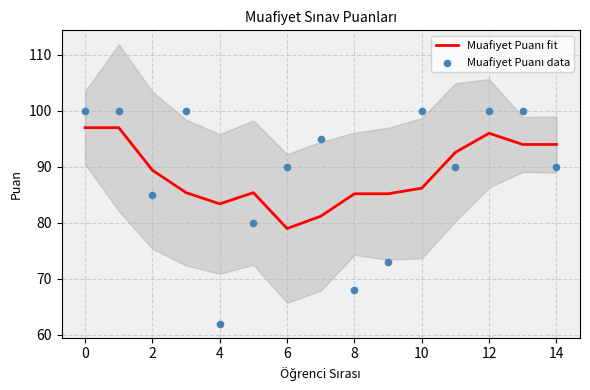

At how many categories does at least one series exceed 94?

7